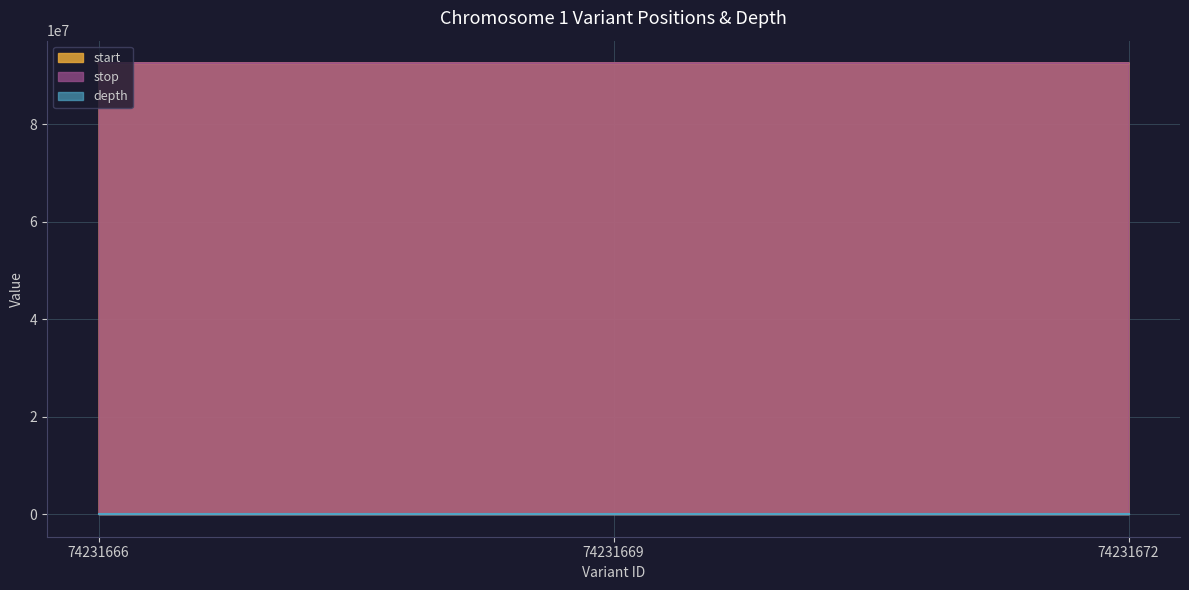

What is the average value of the start series?

92494862